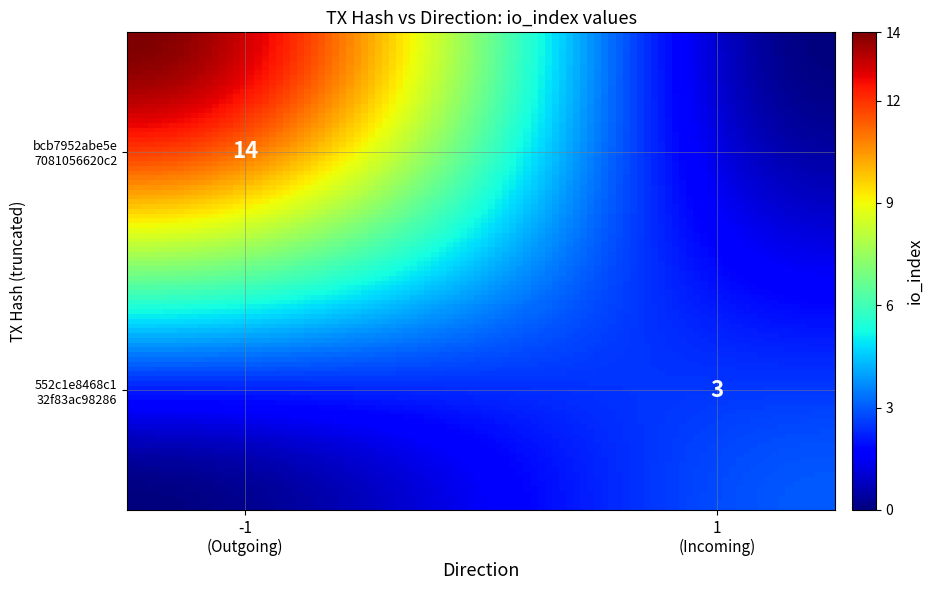

Reading left to right, transcribe all the data shown in this chart.

bcb7952abe5e7081056620c23f6ad47d403bdff: -1	14
552c1e8468c132f83ac982863f664aa0c0178c6: 1	3